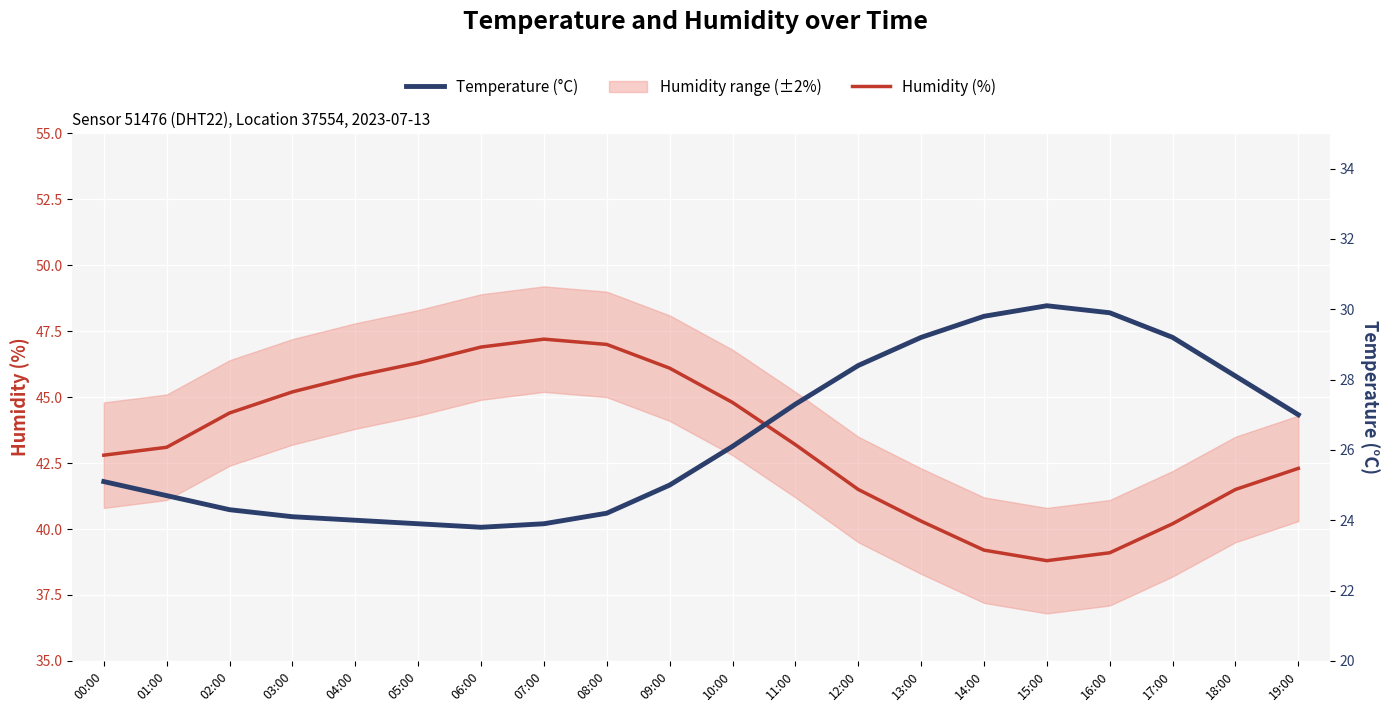

In Humidity (%), how many points are lower than both neighbors (excluding endpoints)?

1